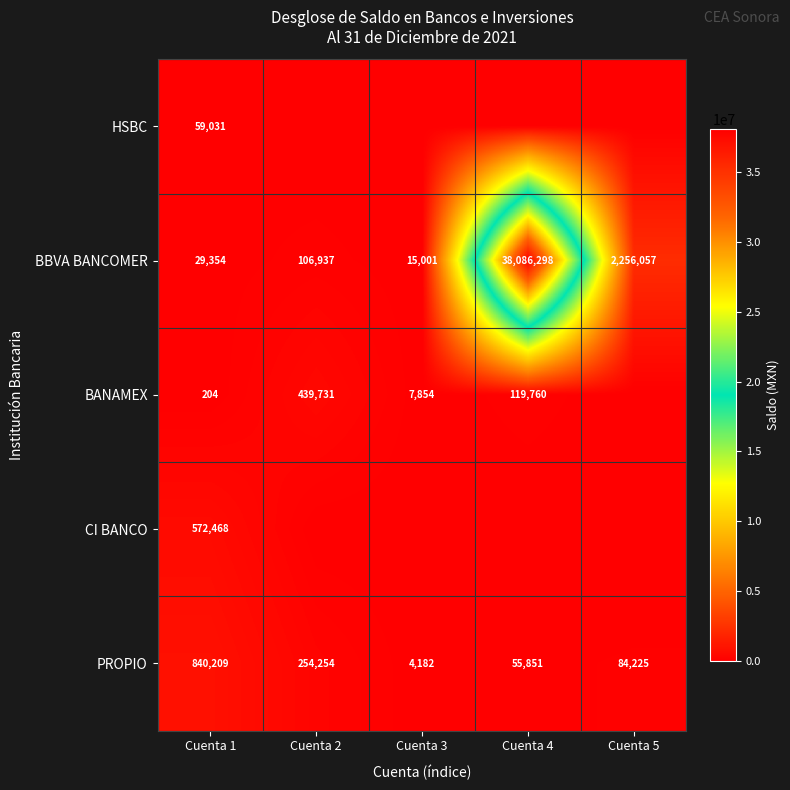

Read the PROPIO value at Cuenta 1, to the nearest 10.

840210